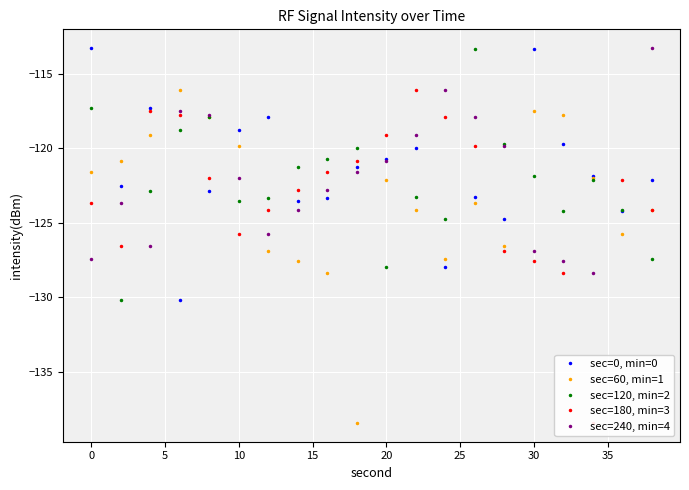

In sec=60, min=1, how many points are lower than both neighbors (excluding endpoints)?

4